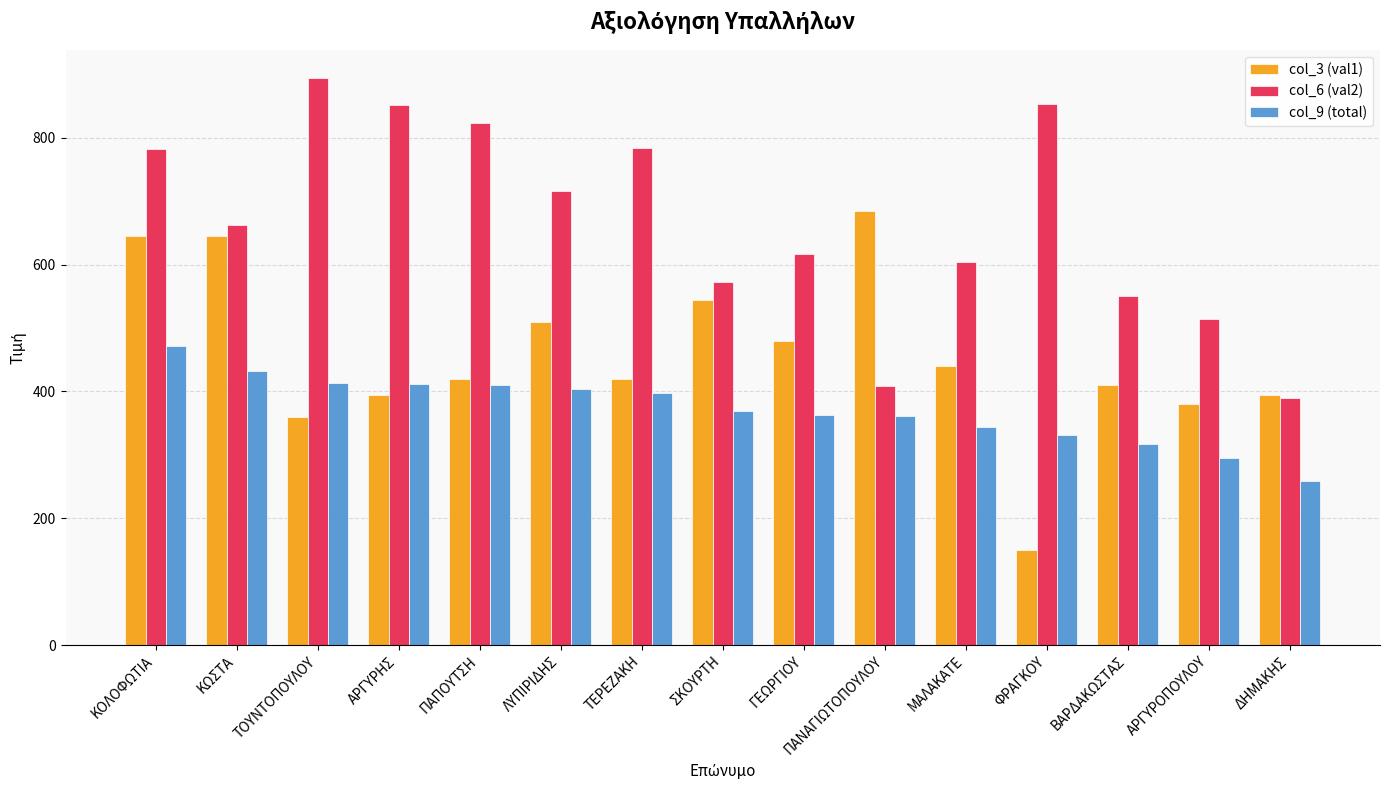

What position from the left is ΣΚΟΥΡΤΗ?

8